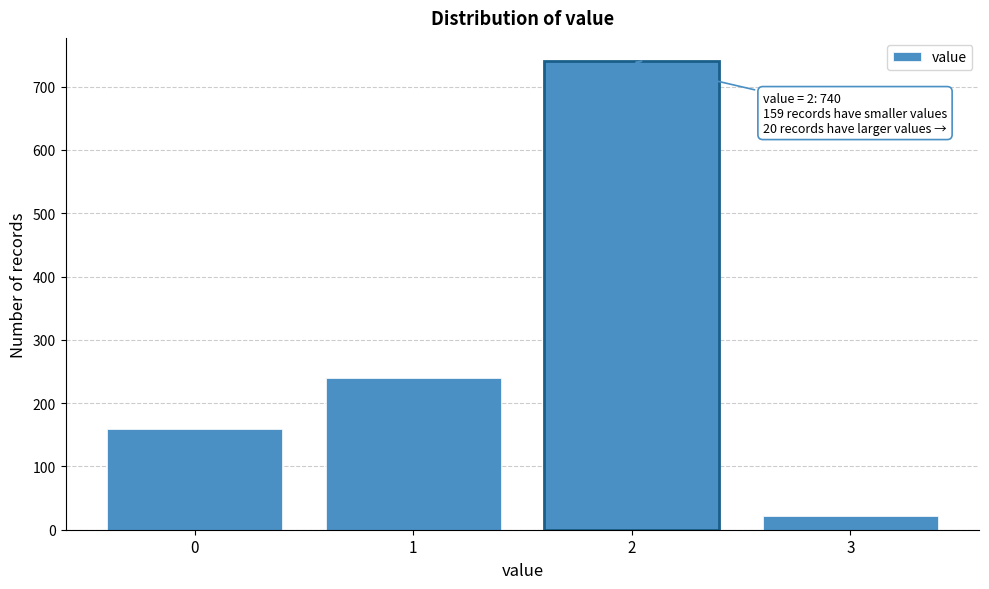

Reading left to right, transcribe all the data shown in this chart.

159	240	740	21